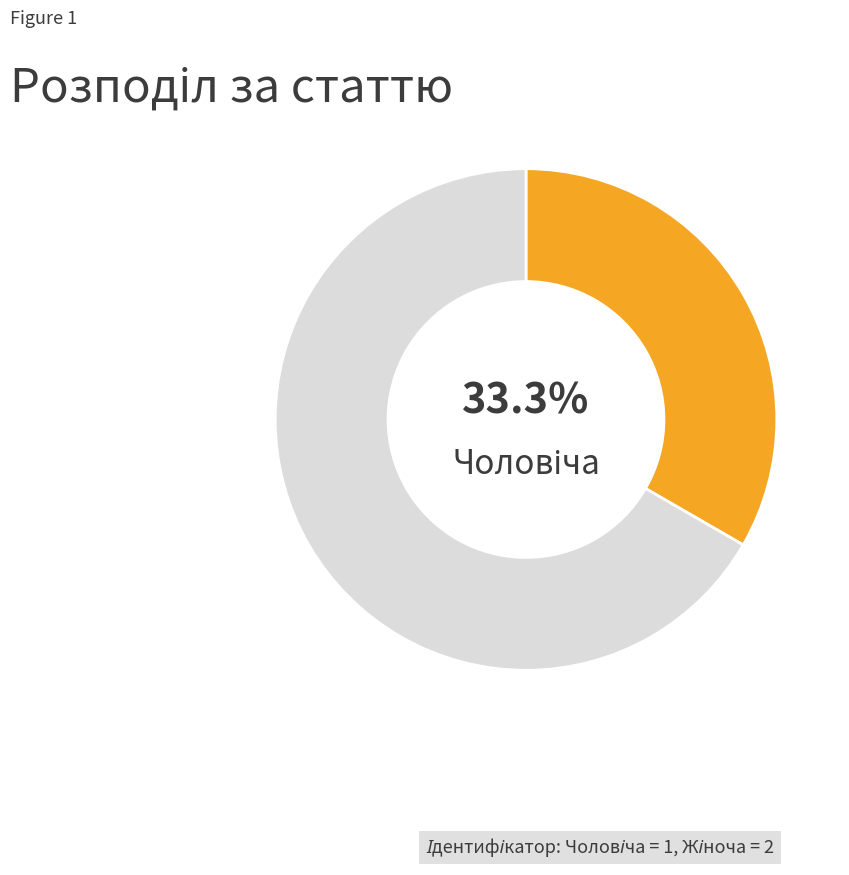

How many segments does this pie chart have?

2